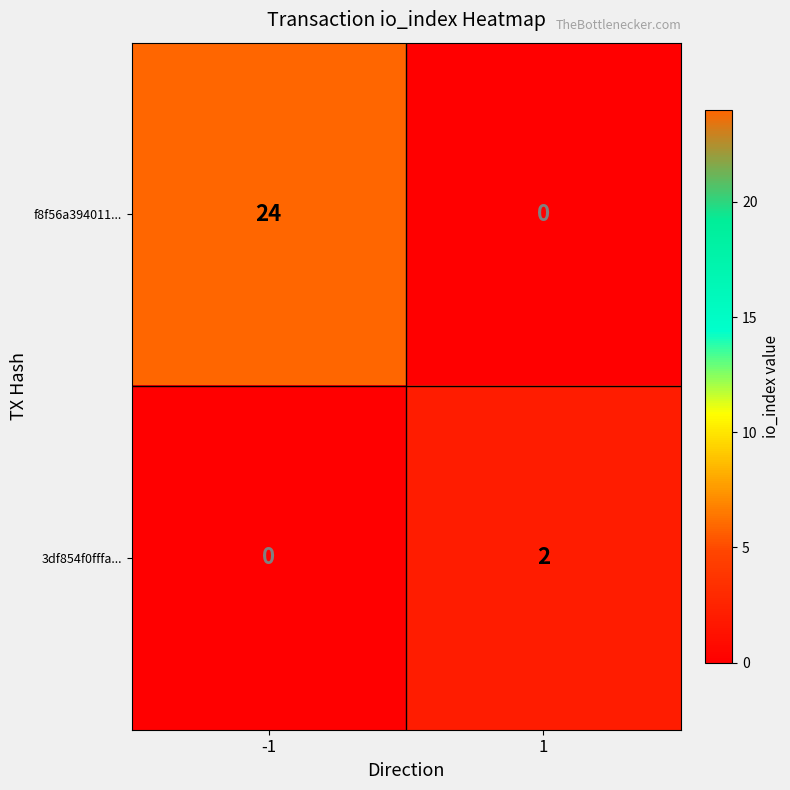

Which label corresponds to the largest value in the chart?

-1